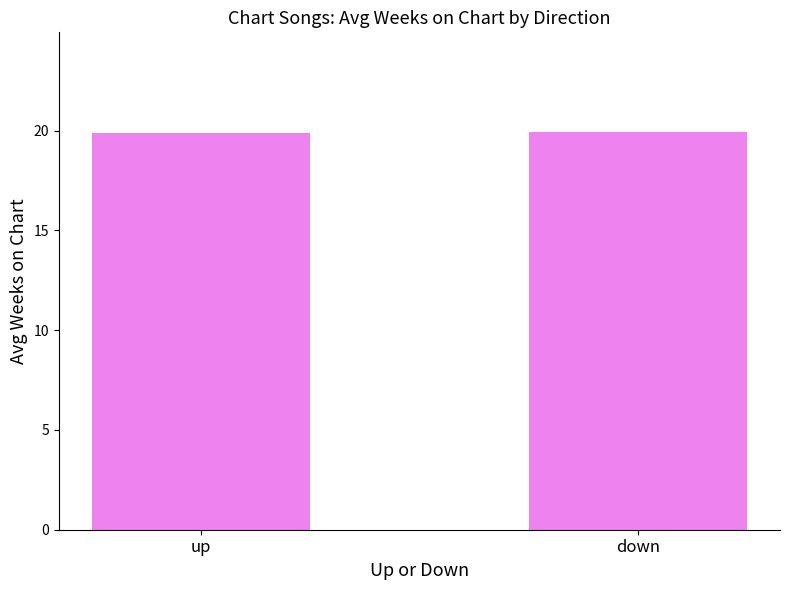

What is the sum of all values?

39.8